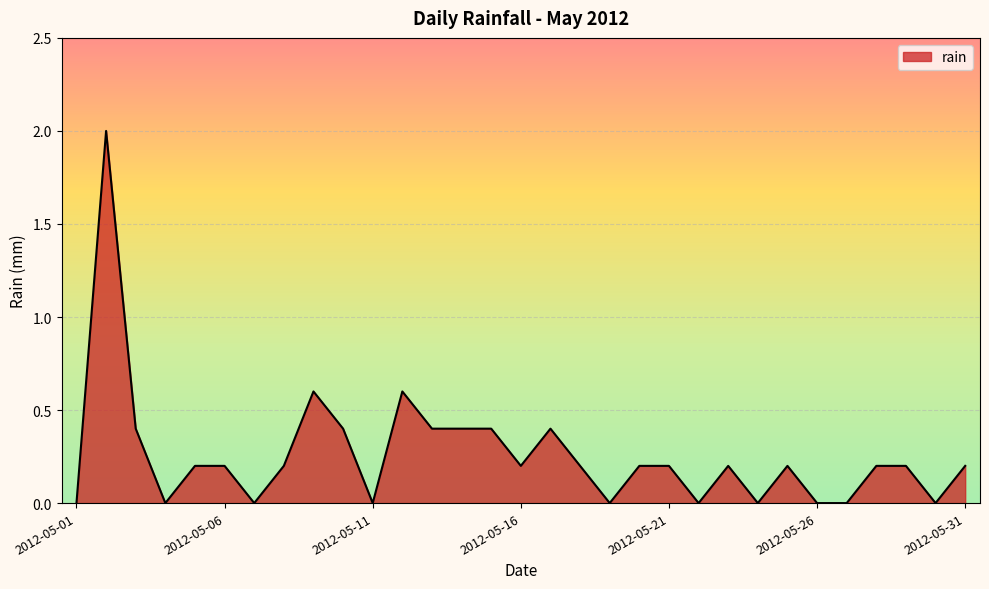

What is the maximum value shown in the chart?

2.0